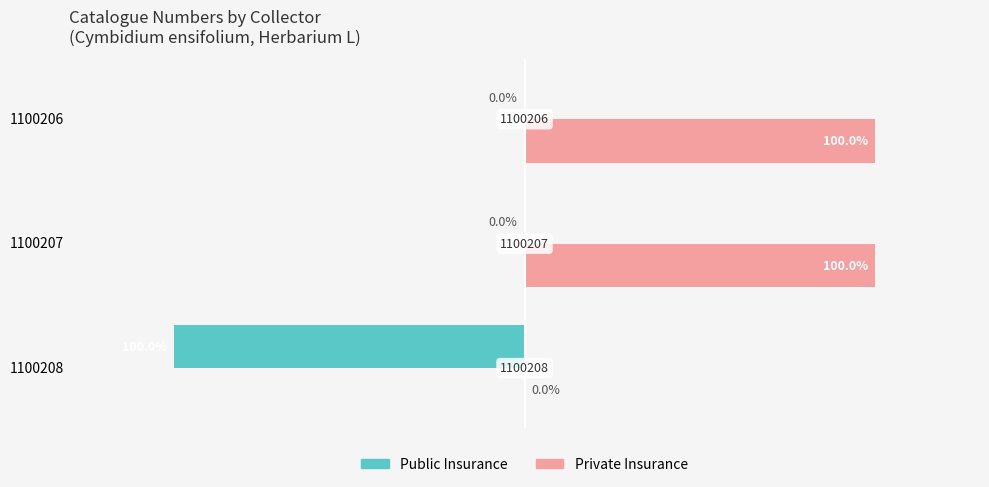

Is the value of Private Insurance at 1100207 greater than the value of Public Insurance at 1100206?

Yes